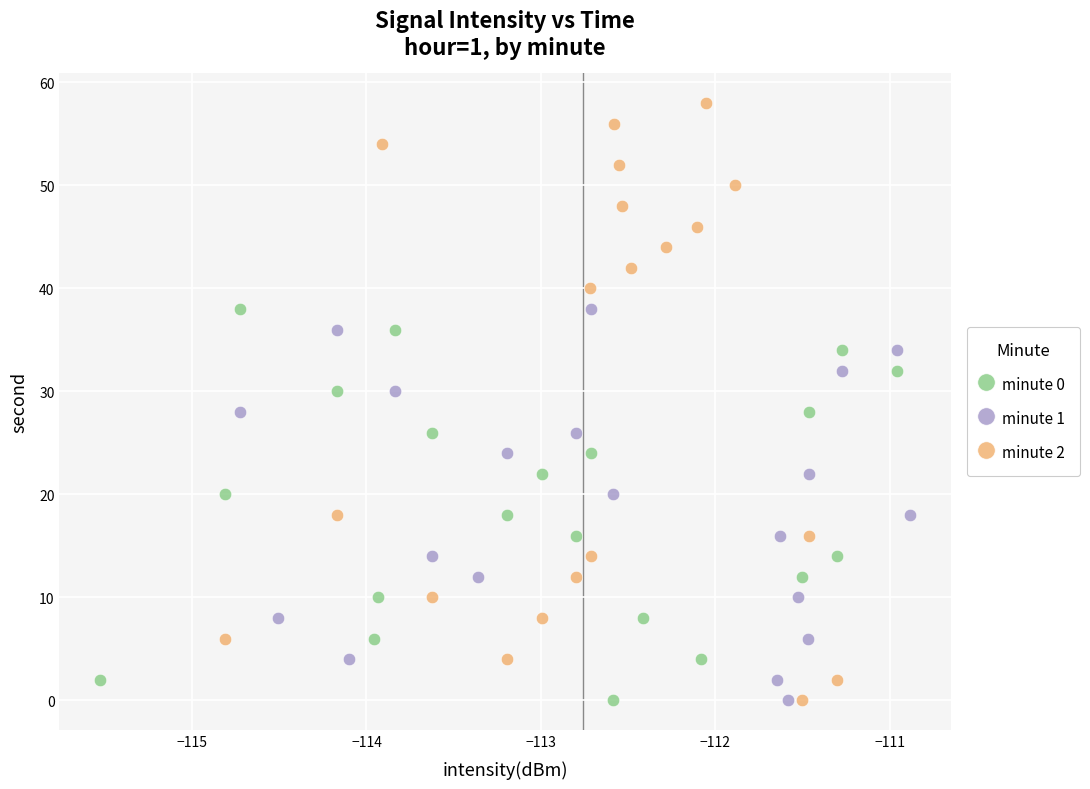

Which series reaches the maximum Y coordinate?

minute 2